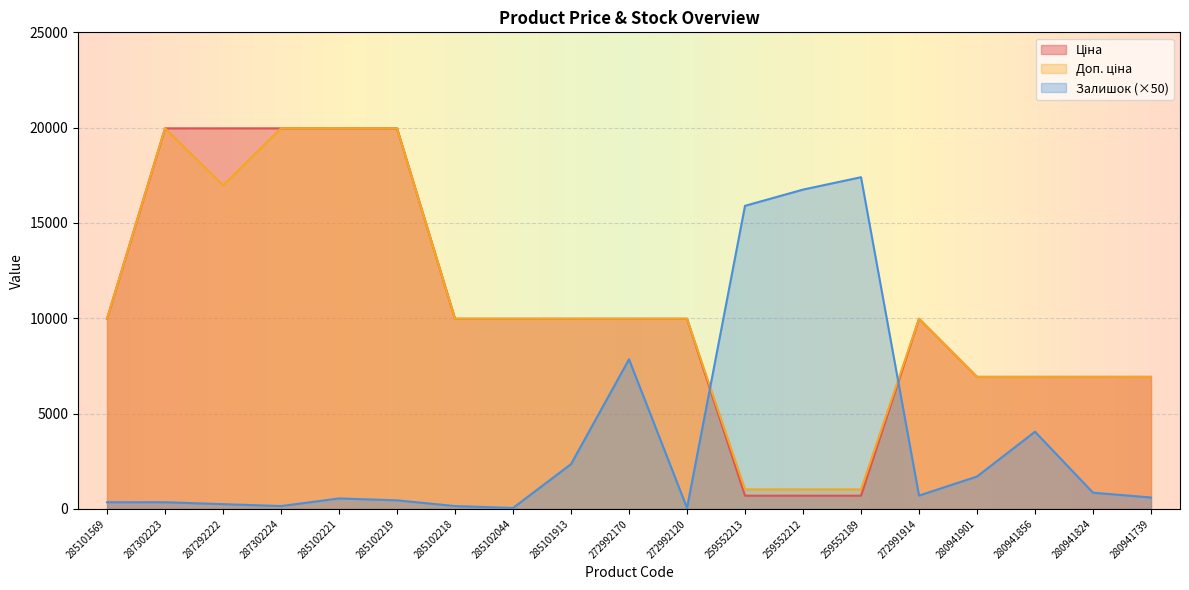

At how many categories does at least one series exceed 871?

19